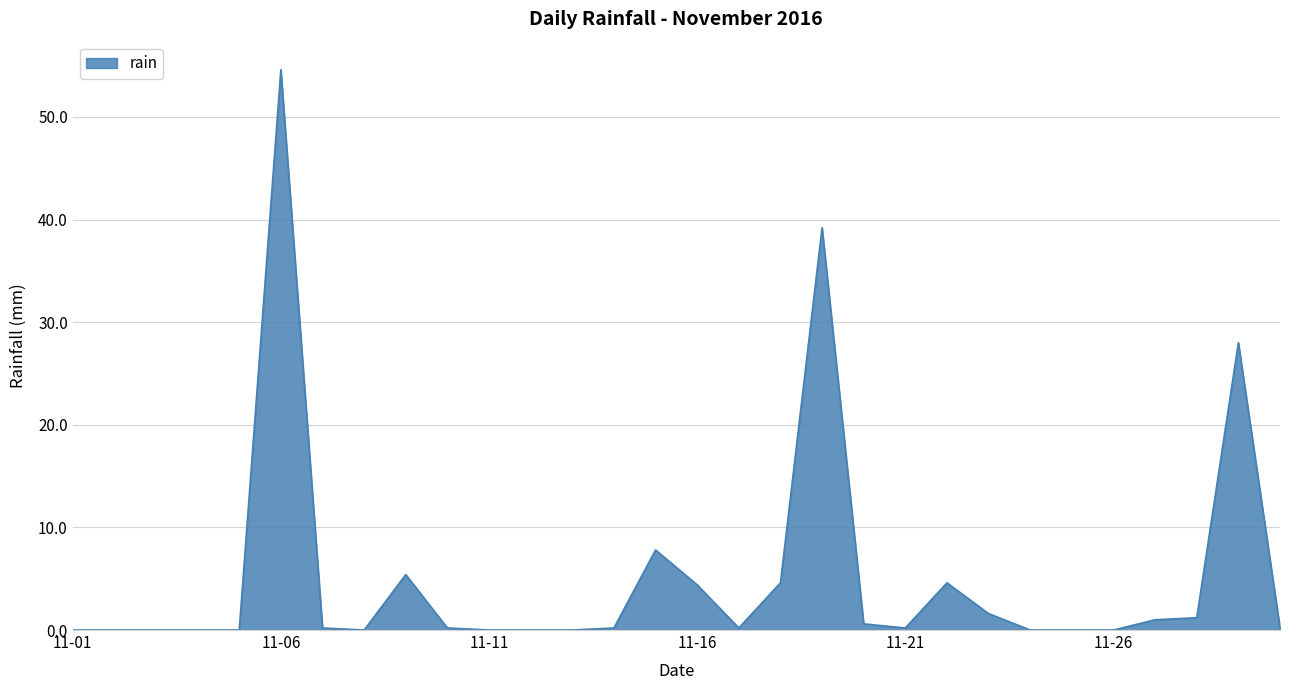

What is the sum of all values?

154.2